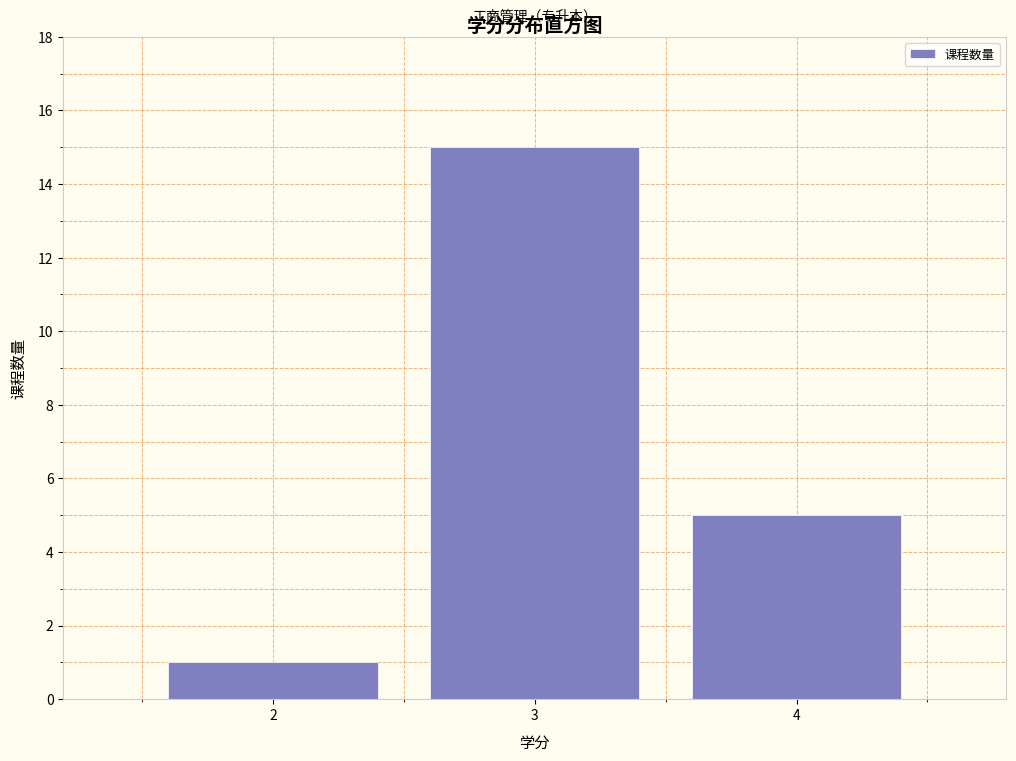

Reading left to right, list every bar in this chart as the range it spans on the x-axis followed by its height. The values are not printed on the chart, so give them approximately, as read against the axis.

1.5 to 2.5: 1
2.5 to 3.5: 15
3.5 to 4.5: 5